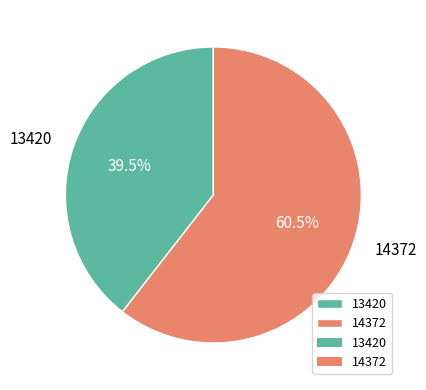

The 13420 slice represents 54% of the pie. True or false?

False